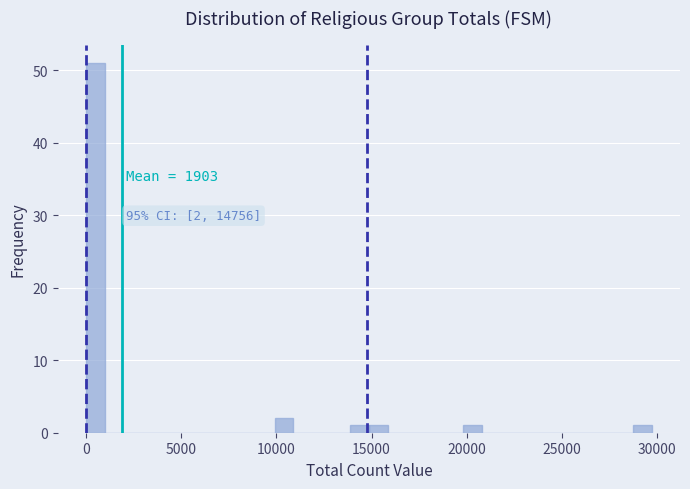

Around what value on the x-axis is the tallest bar? Give the approximate position of its centre, as read against the axis.

500